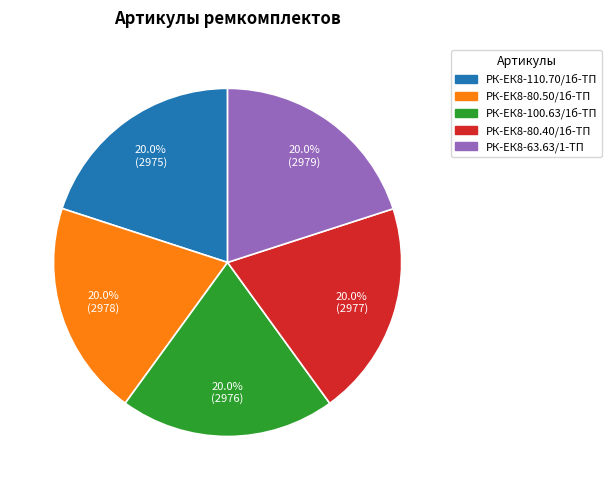

The РК-ЕК8-80.50/1б-ТП slice represents 20% of the pie. True or false?

True